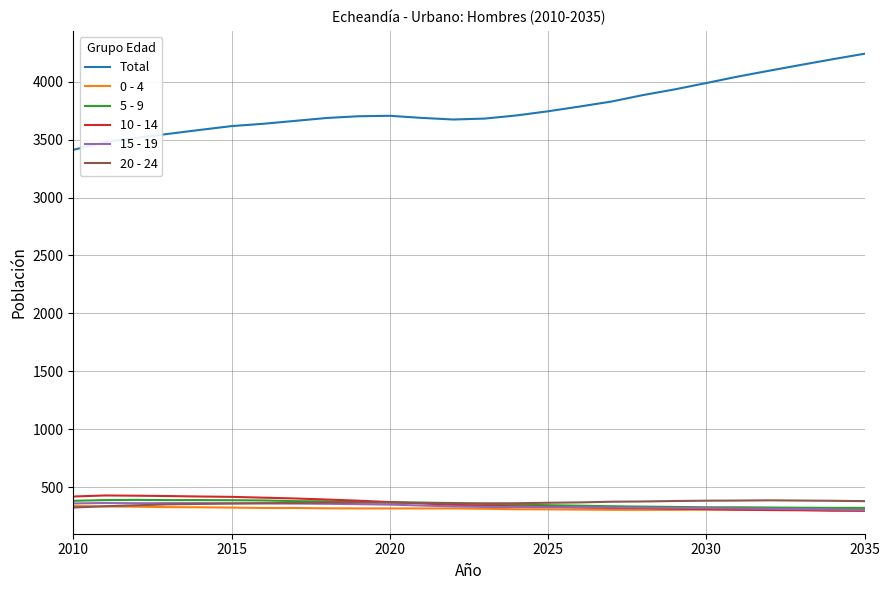

Which series has the widest spread of values?

Total